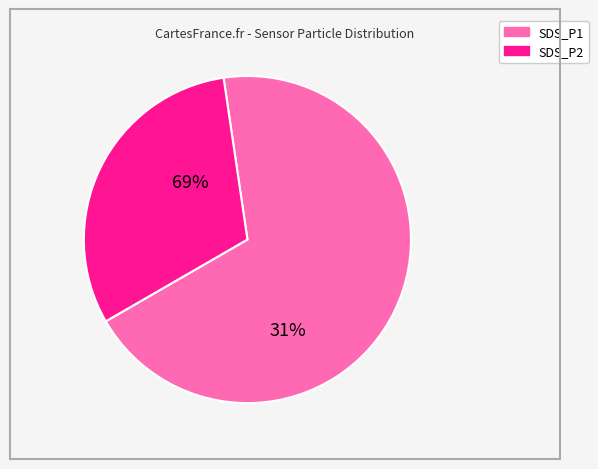

Rank the categories by value from highest to lowest.

SDS_P1, SDS_P2